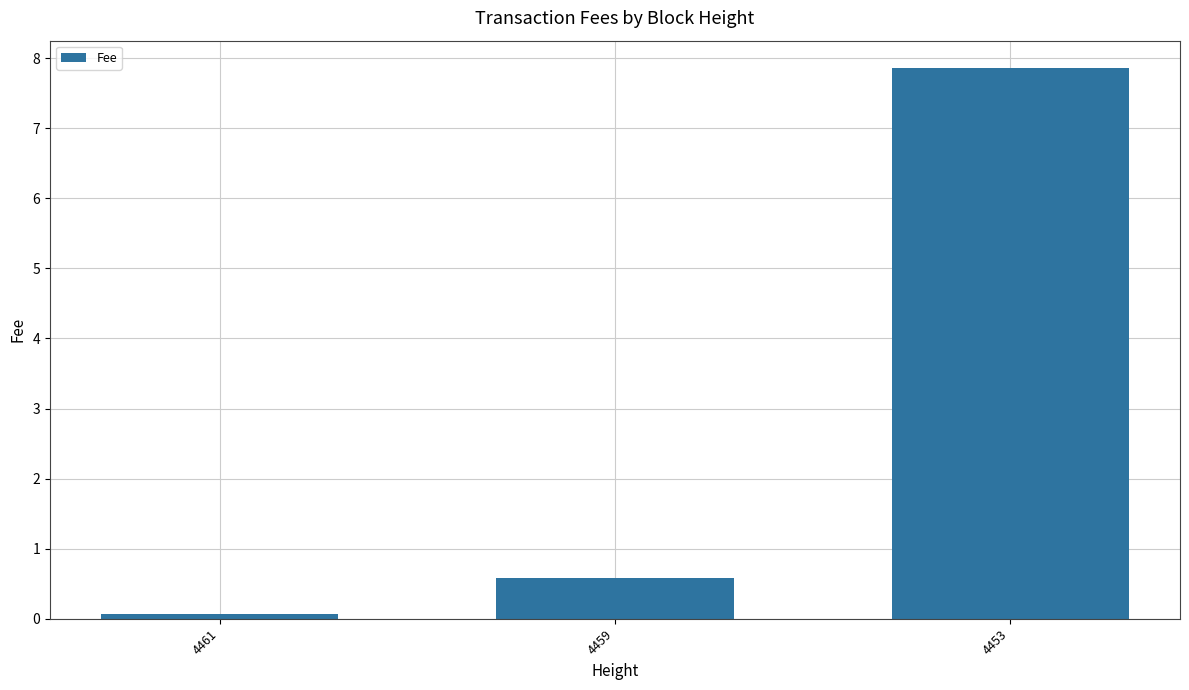

Reading left to right, extract all data points from this chart.

0.1	0.6	7.9